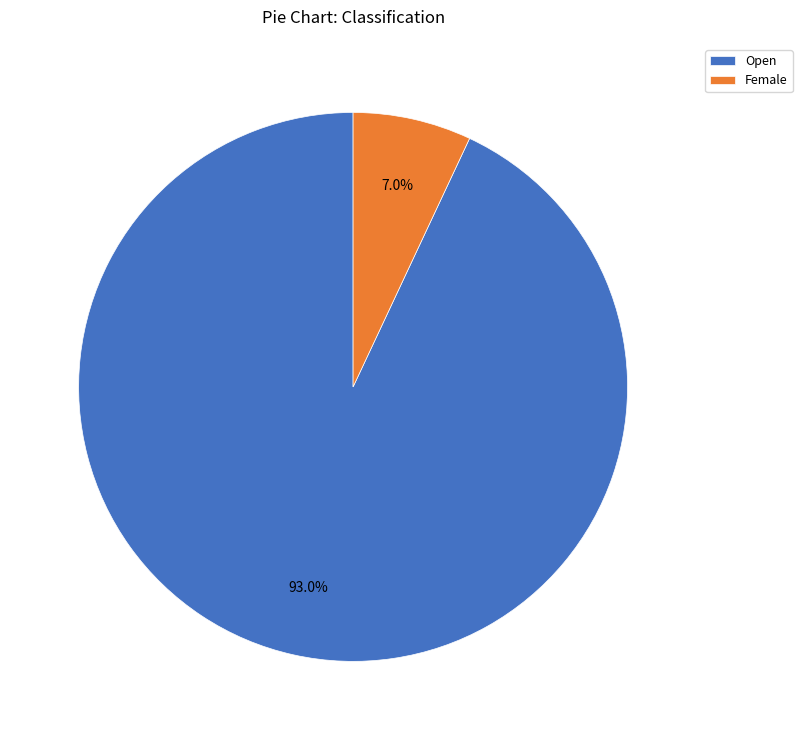

What percentage is the Female slice, to the nearest percent?

7%